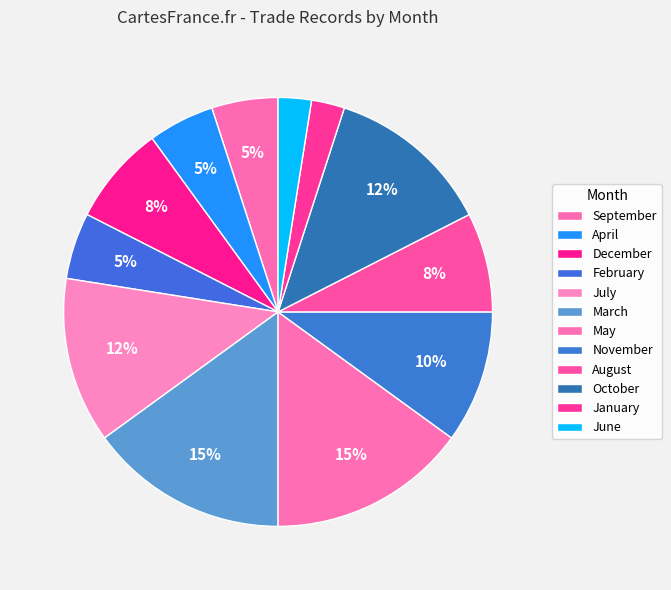

Count the number of slices in the pie.

12